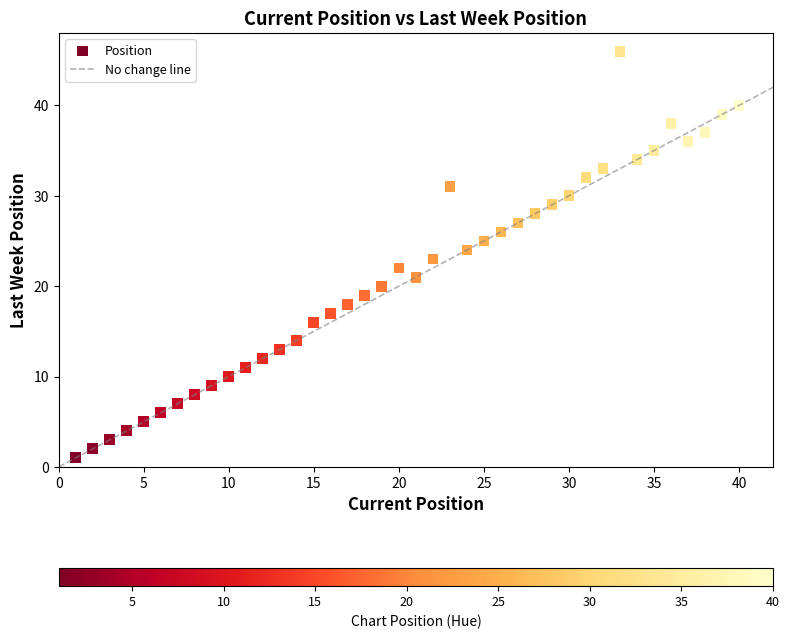

What is the range of X values (max minus min)?

39